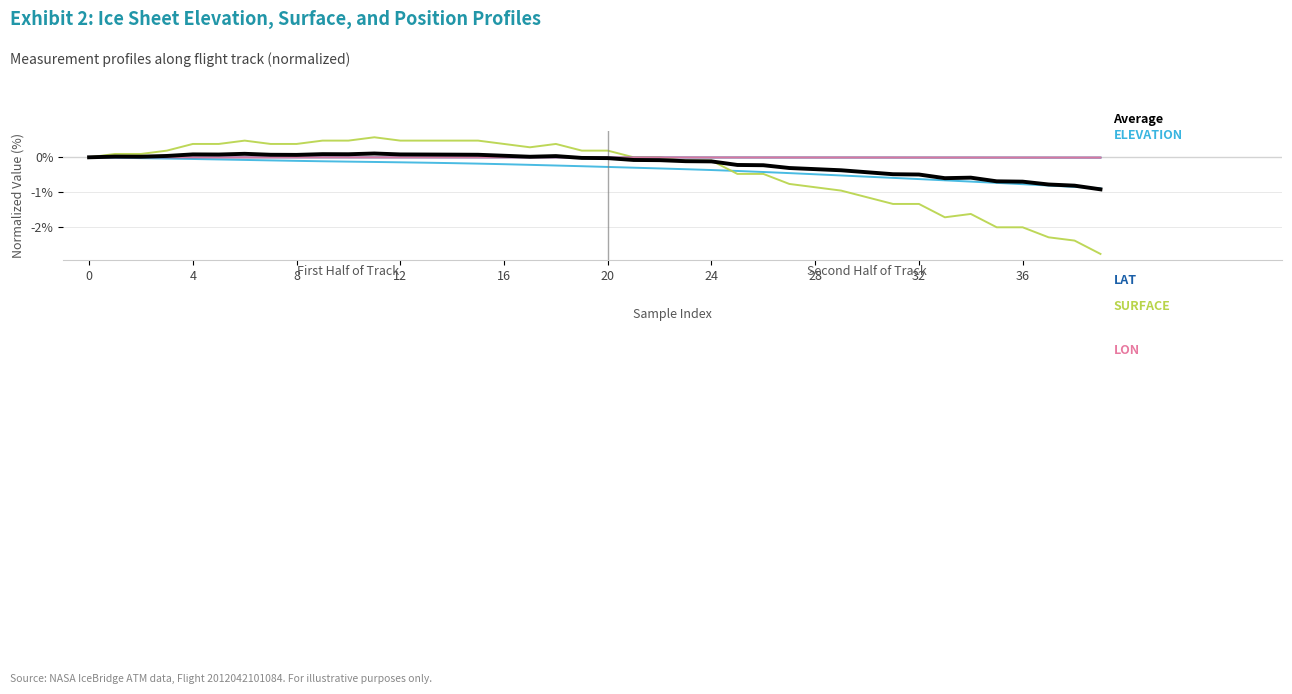

What is the maximum value shown in the chart?

0.6